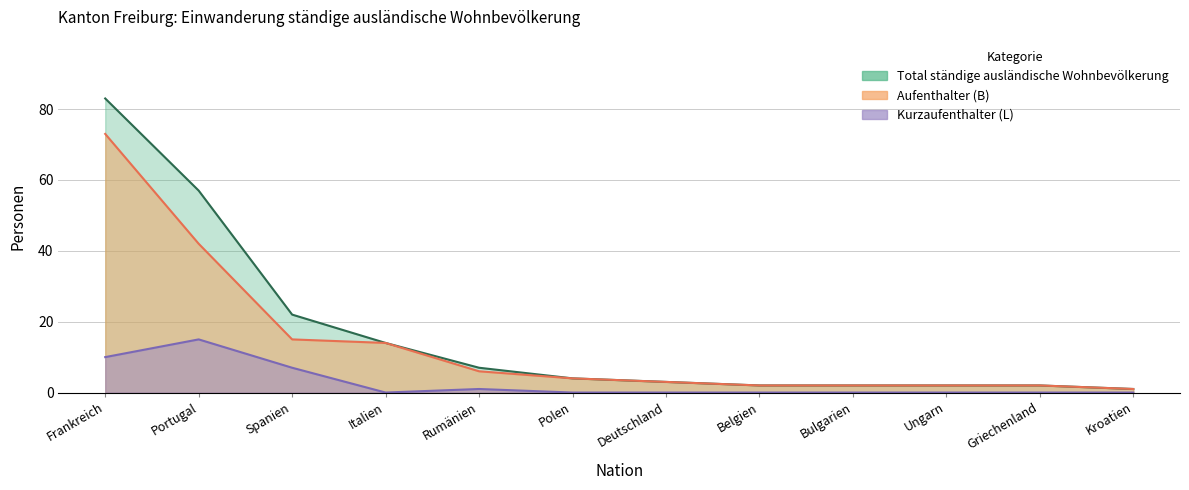

Rank the series at Rumänien from lowest to highest value.

Kurzaufenthalter (L) Total, Aufenthalter (B) Total, Total ständige ausländische Wohnbevölkerung